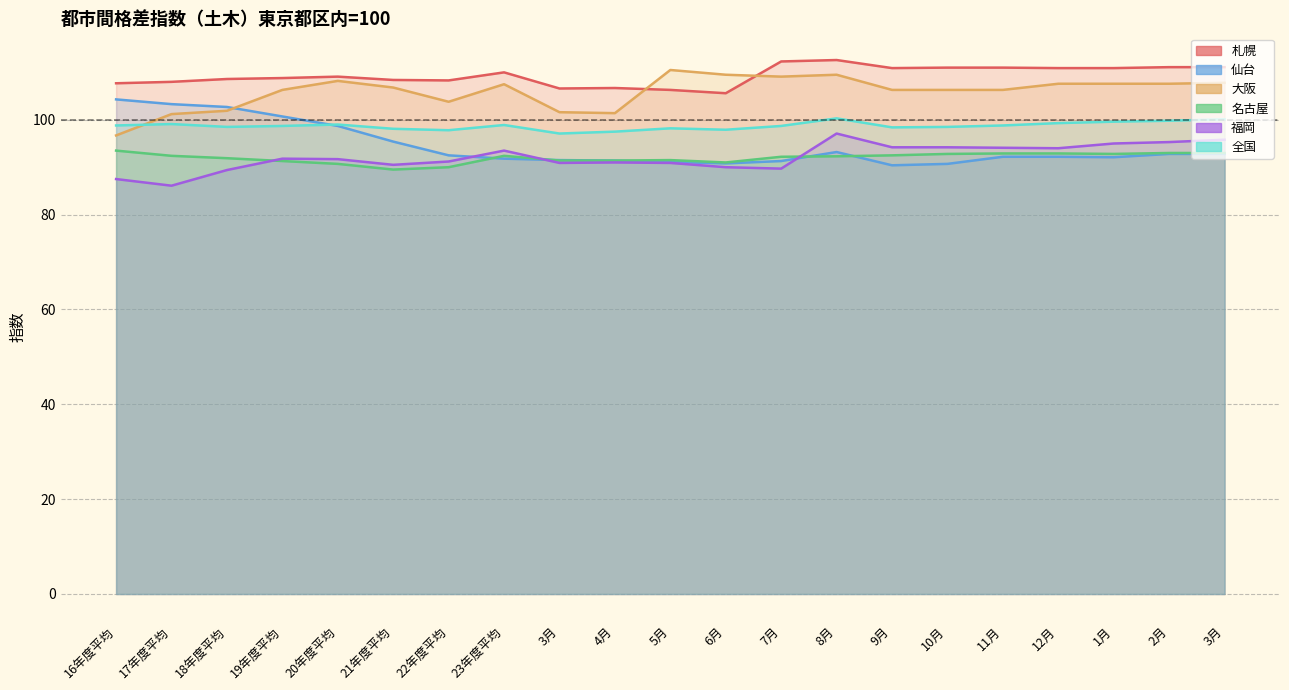

True or false: 大阪 and 名古屋 intersect in this chart.

False